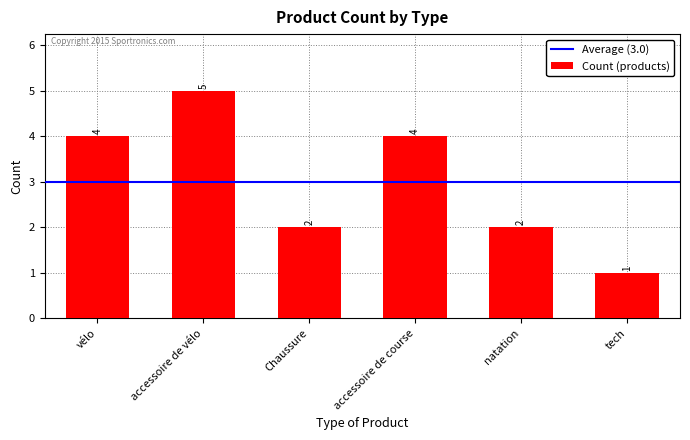

Reading left to right, extract all data points from this chart.

4	5	2	4	2	1